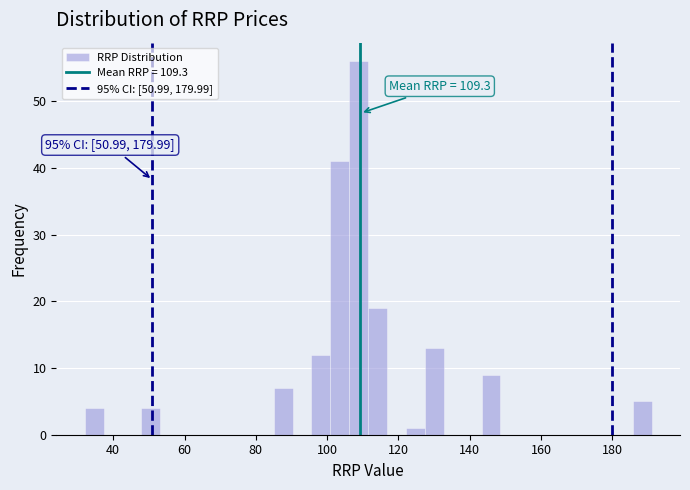

Read against the x-axis, roughly where is the centre of the tallest bar?

108